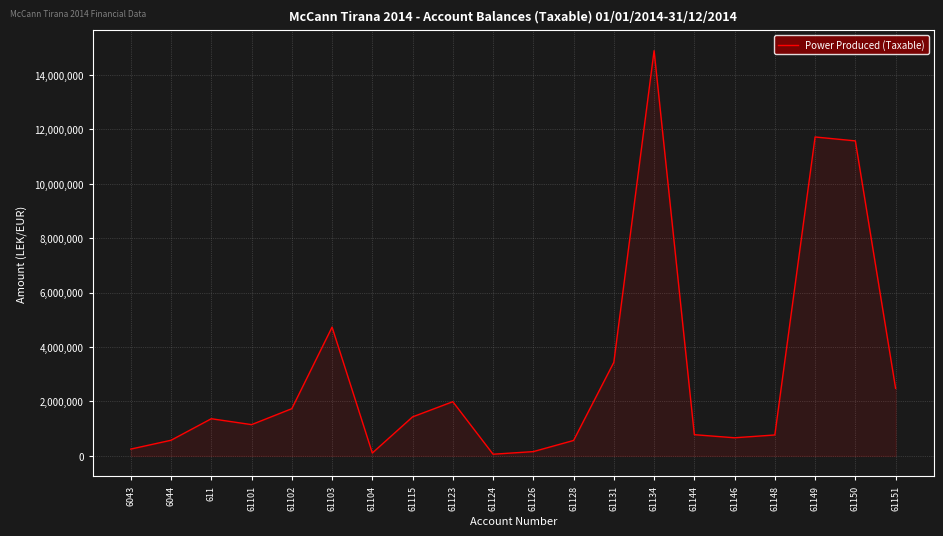

What is the ratio of the value at 61123 to the value at 61103?

0.4